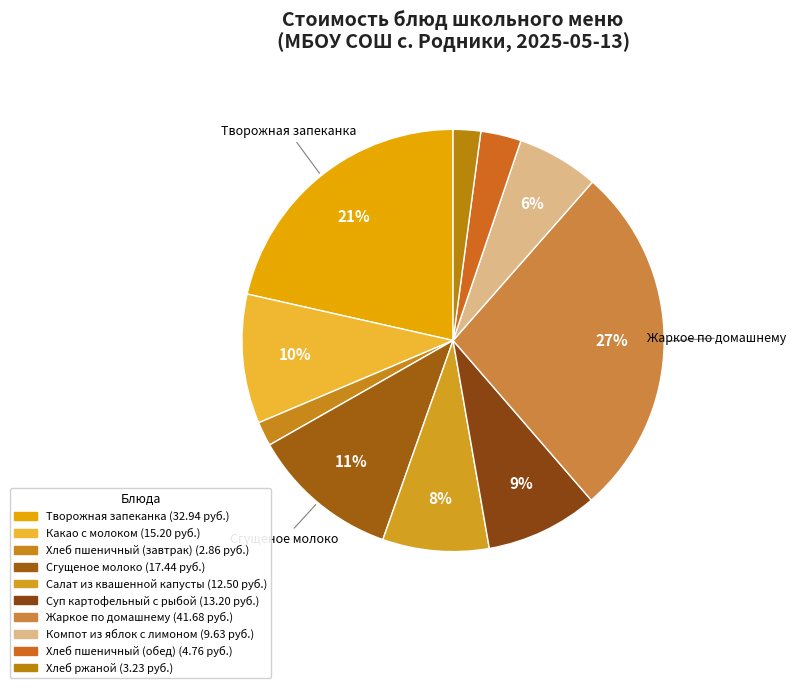

To the nearest percent, what percentage of the pie is Сгущеное молоко?

11%